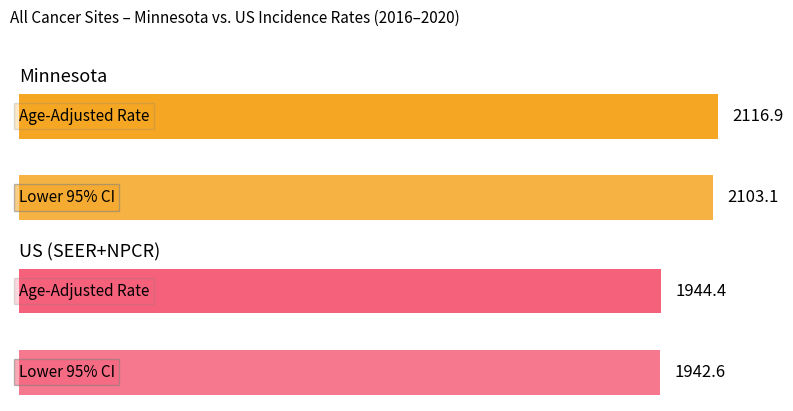

Is it true that Lower 95% CI equals 1942.6 at US (SEER+NPCR)?

True